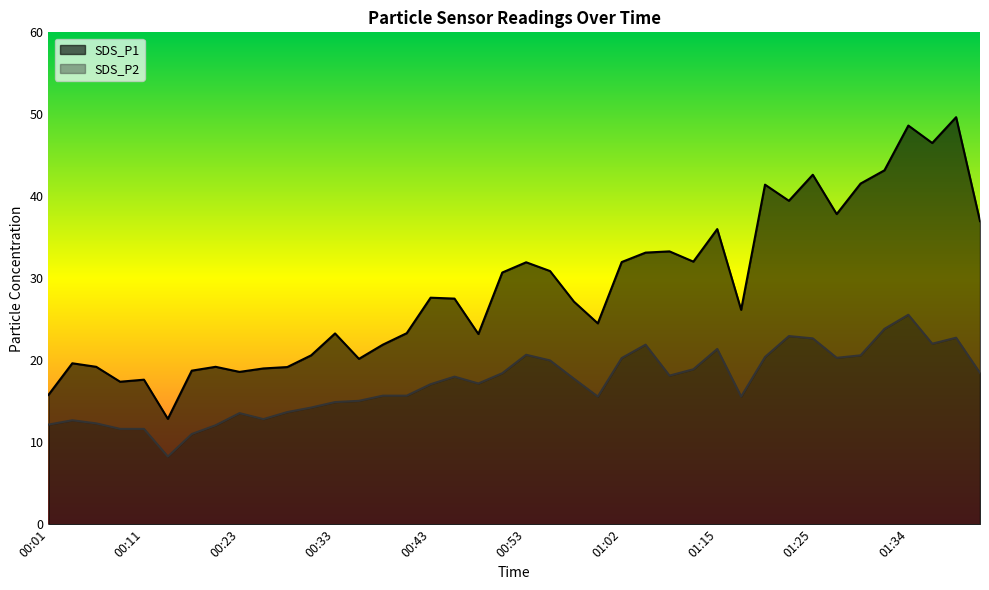

Between 00:01 and 01:20, which series saw the biggest shift?

SDS_P1